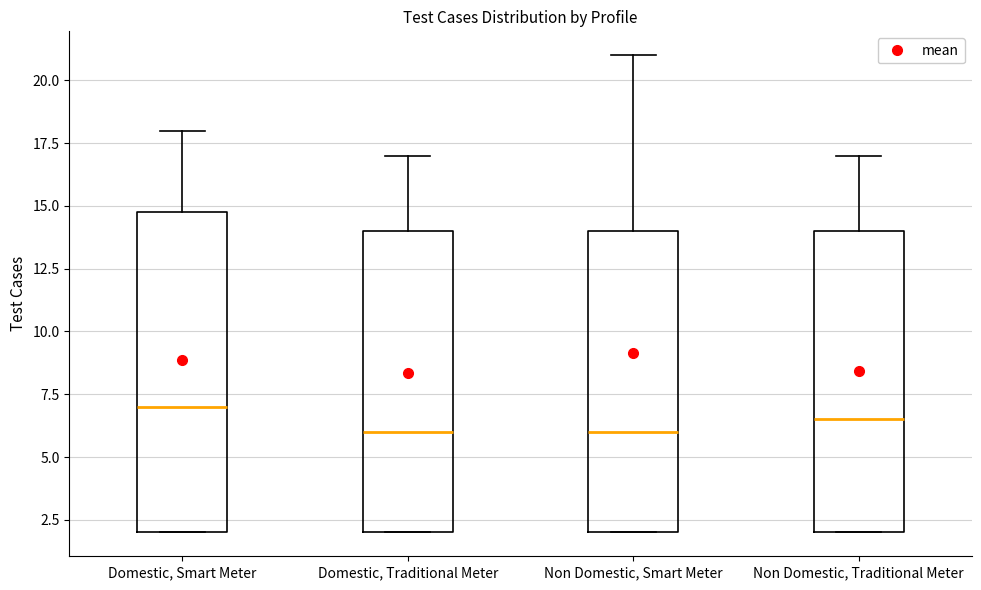

Where is the lower edge of the box for Non Domestic, Smart Meter on the y-axis? The values are not printed on the chart, so give them approximately, as read against the axis.

2.0